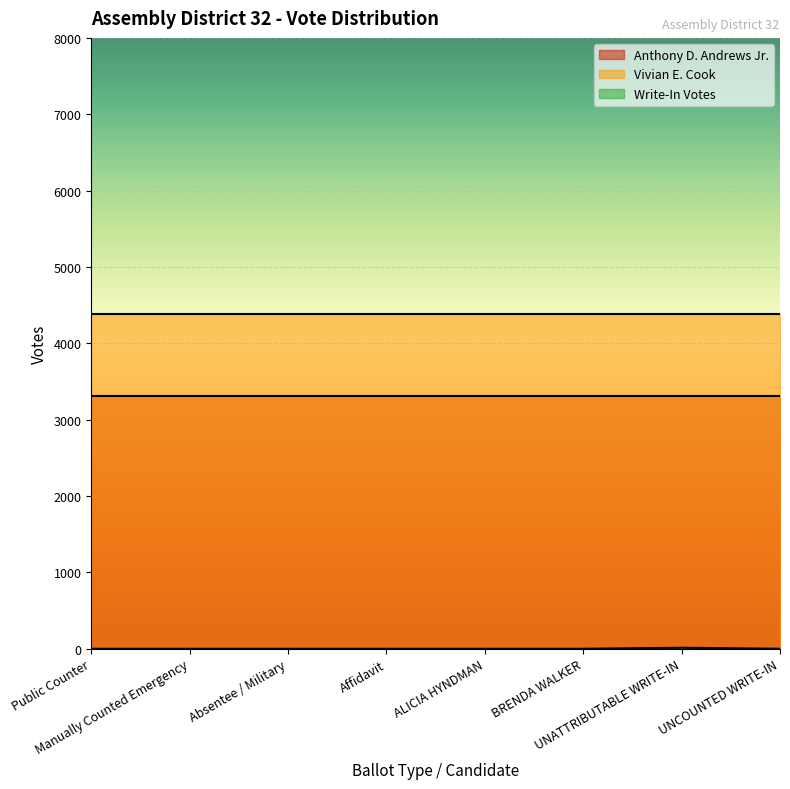

Read the Anthony D. Andrews Jr. value at Public Counter.

3307